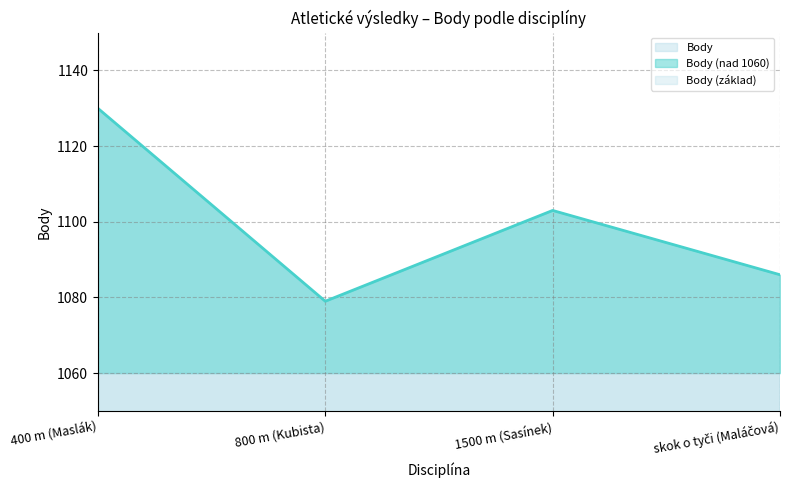

How many data points are above 1103?

1